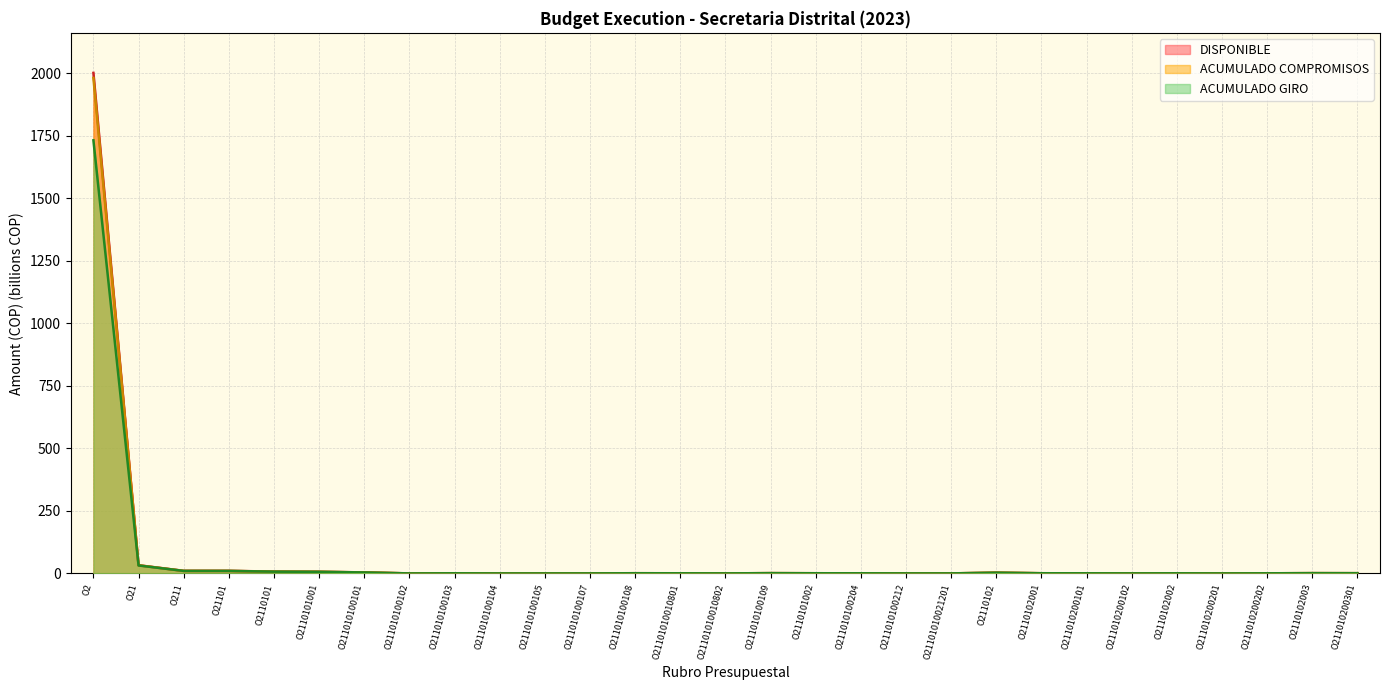

True or false: ACUMULADO COMPROMISOS and ACUMULADO GIRO cross at least once.

False